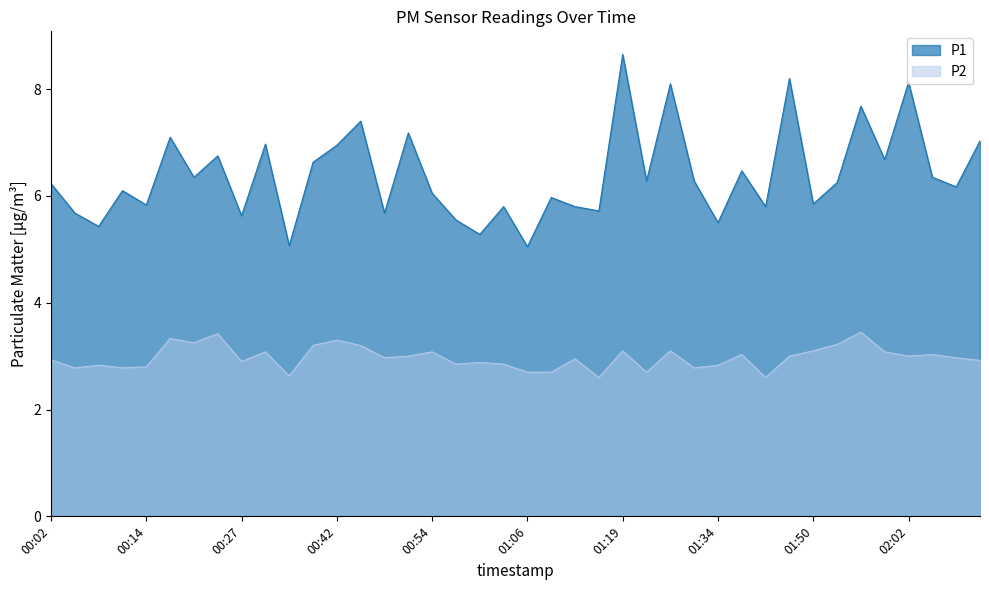

What position from the right is 00:45?

27